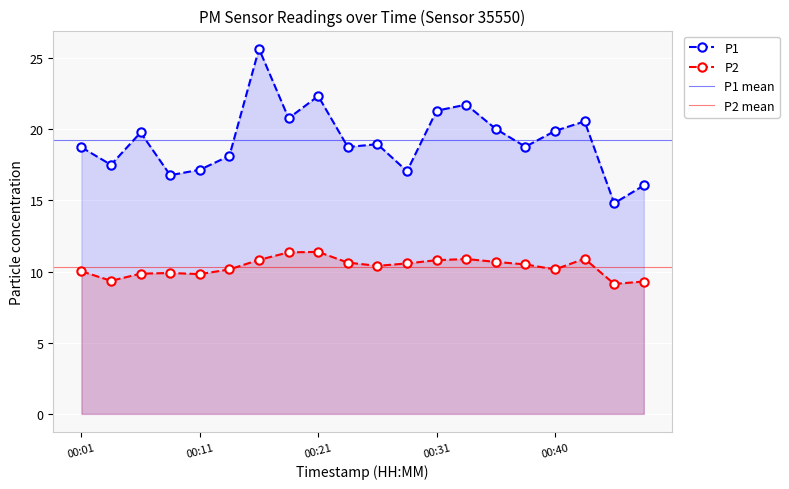

Which series has the widest spread of values?

P1